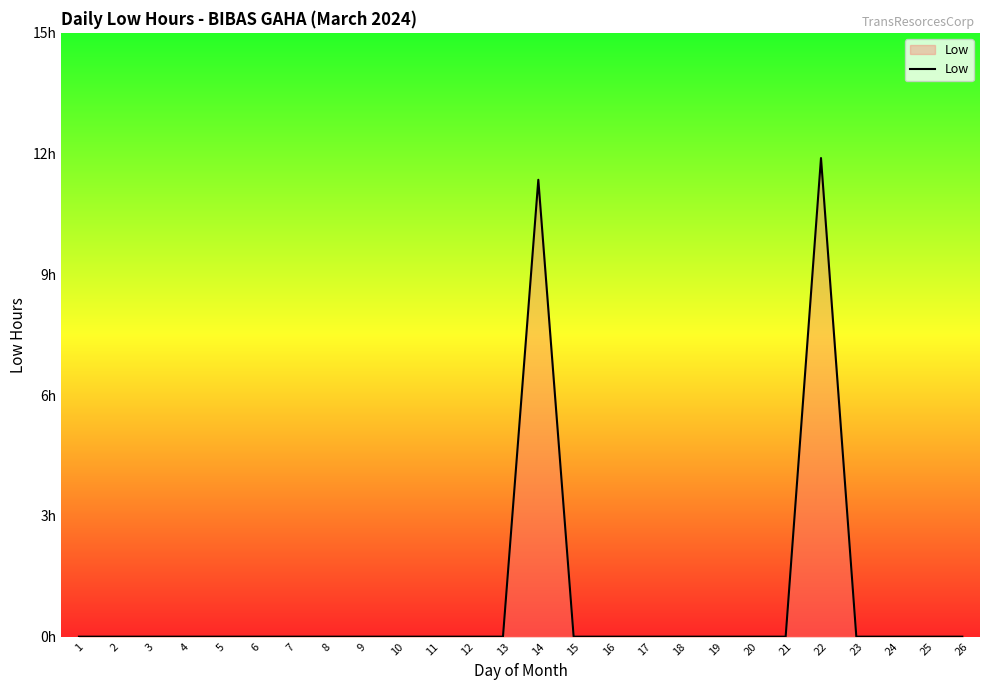

The chart shows a value of -7.2 at 8. True or false?

False